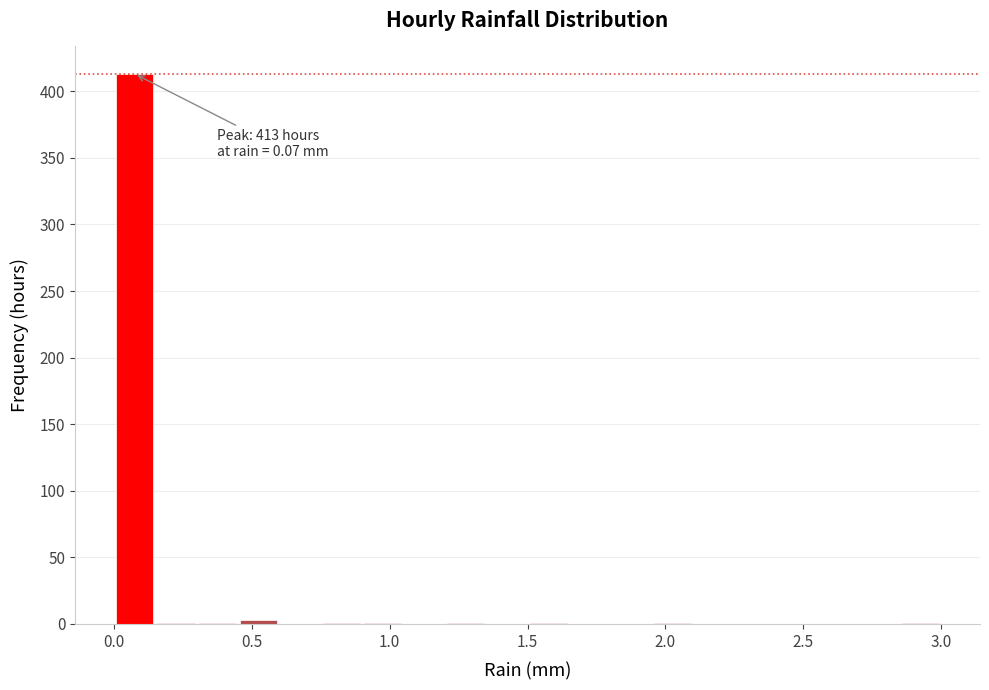

Read against the x-axis, roughly where is the centre of the tallest bar?

0.10